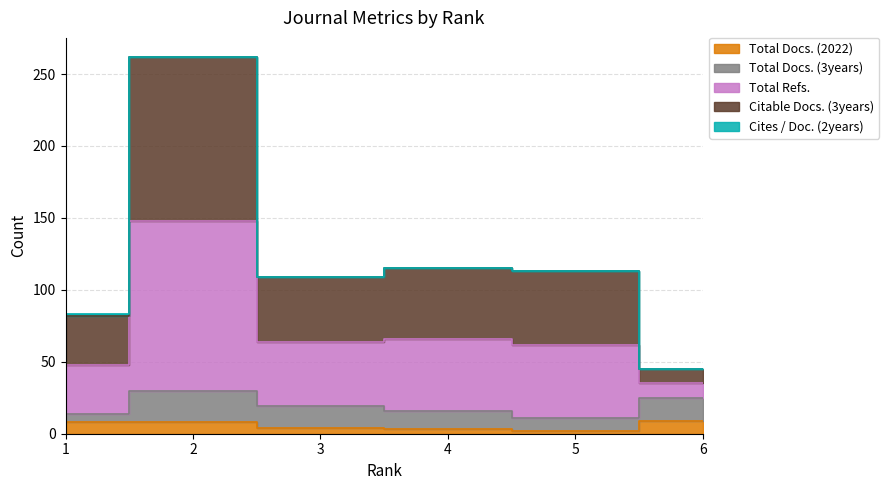

What value does the Citable Docs. (3years) series have at 2, to the nearest 10?

260